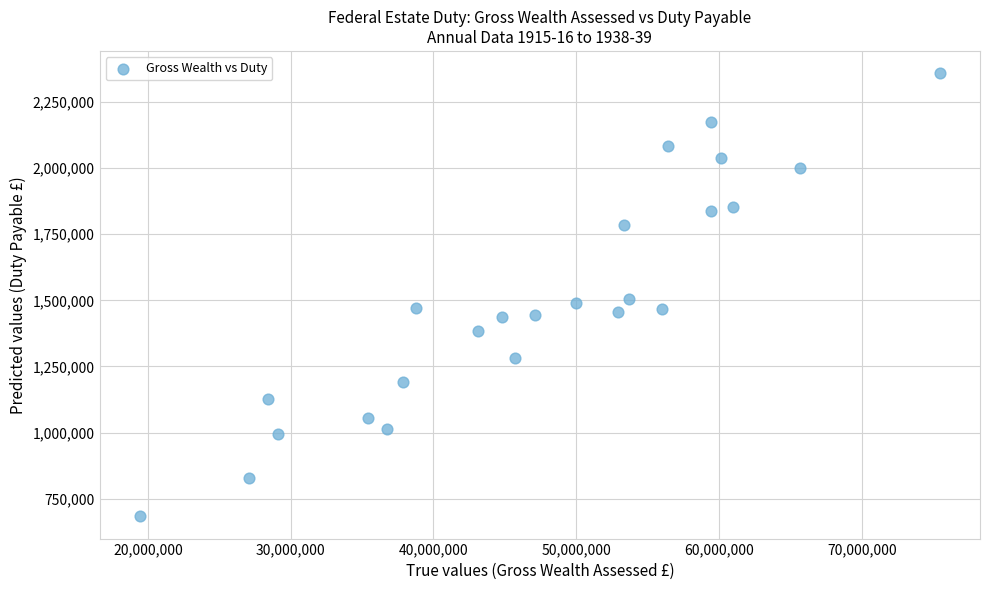

What is the range of X values (max minus min)?

56053901